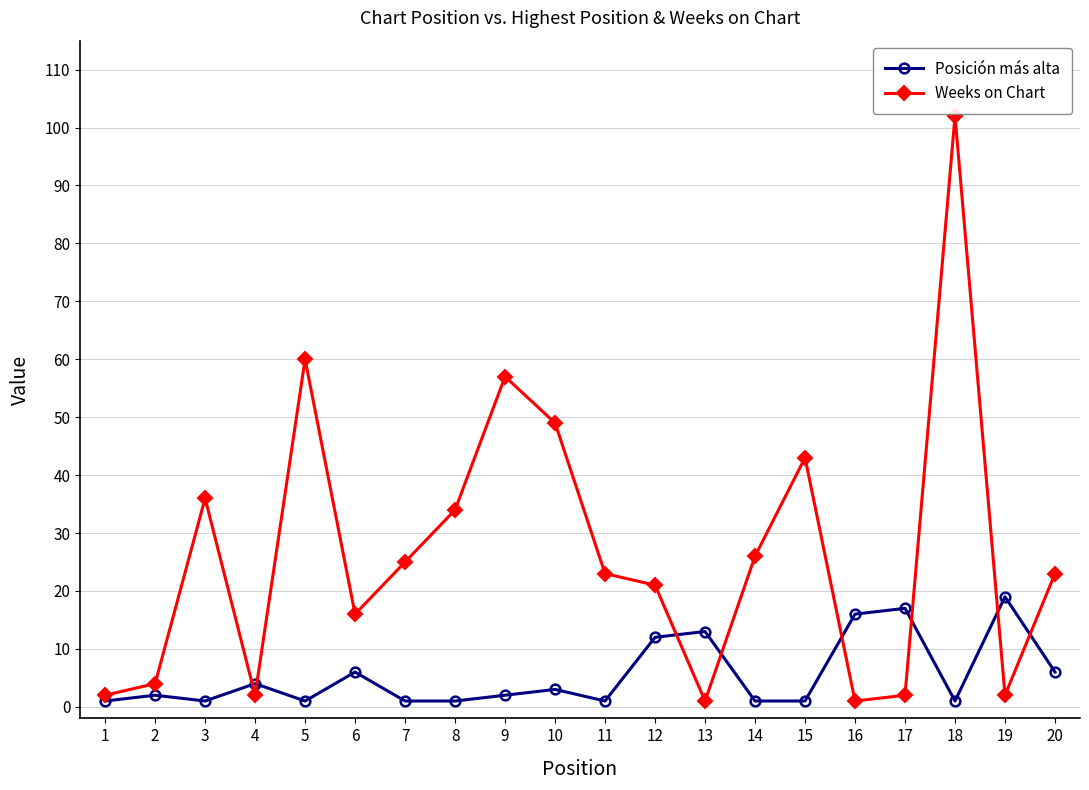

At which category does Weeks on Chart reach its first local peak?

3